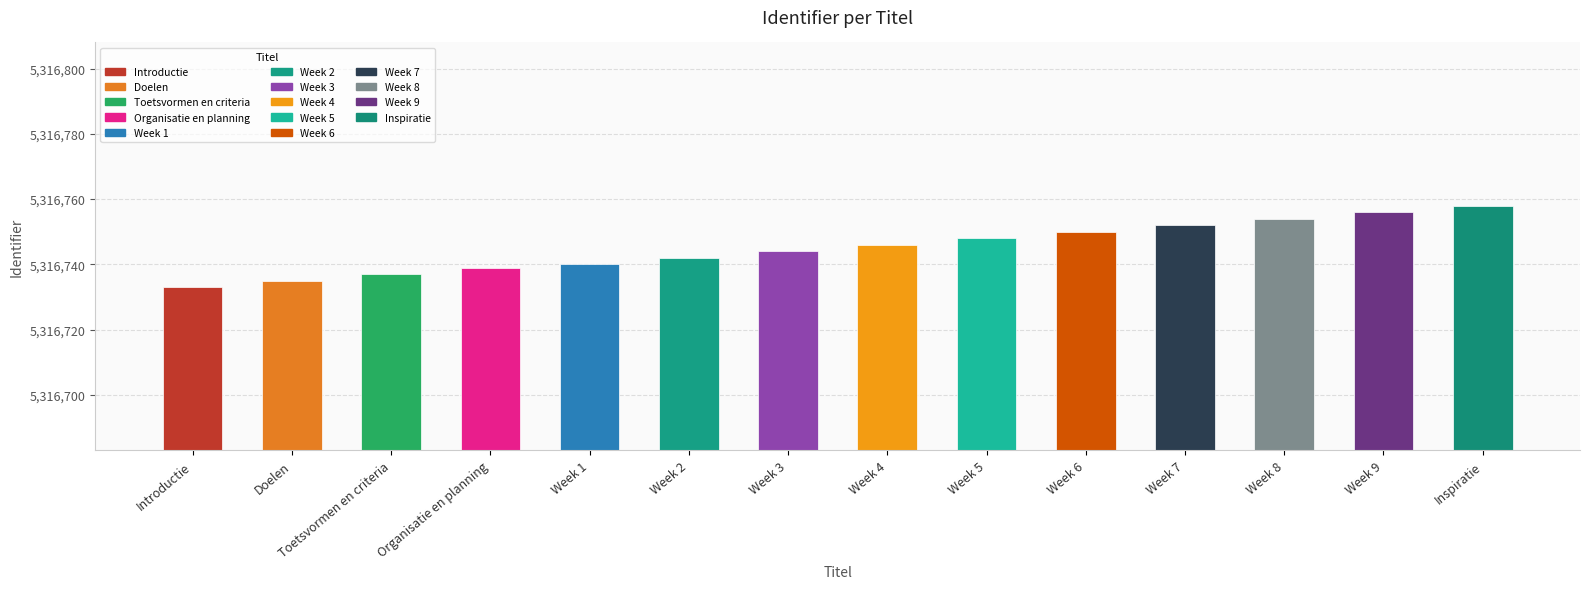

What is the greatest value displayed?

5316758